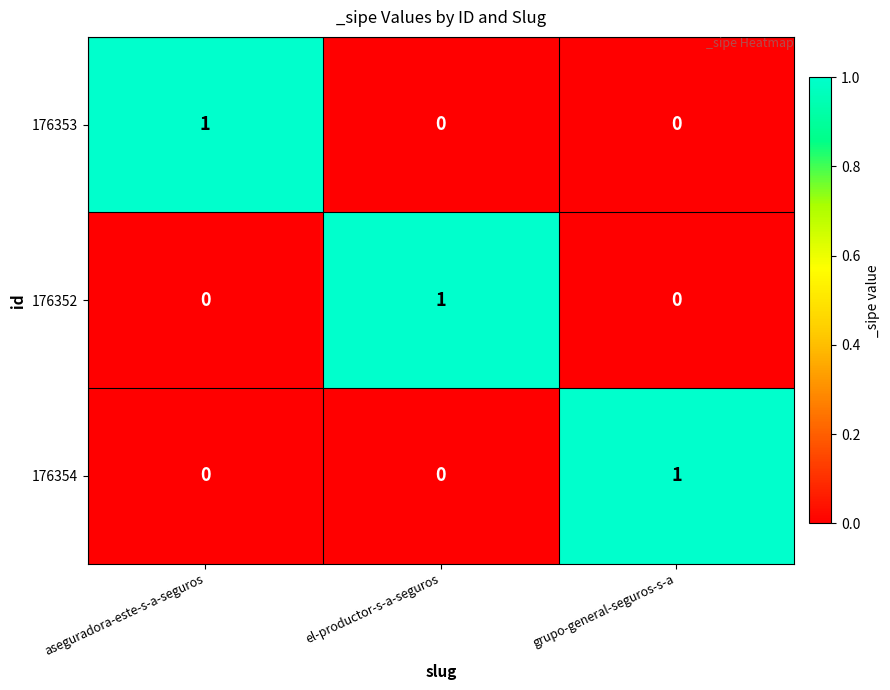

How many data points in 176354 are above 0?

1